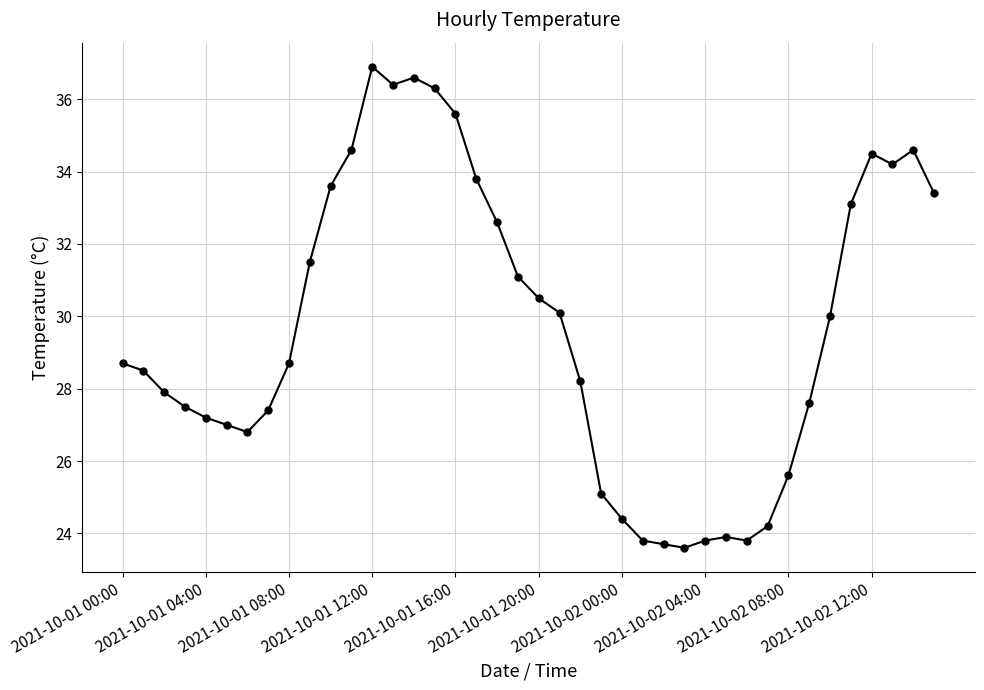

True or false: the data has more than 1 interior local peaks.

True